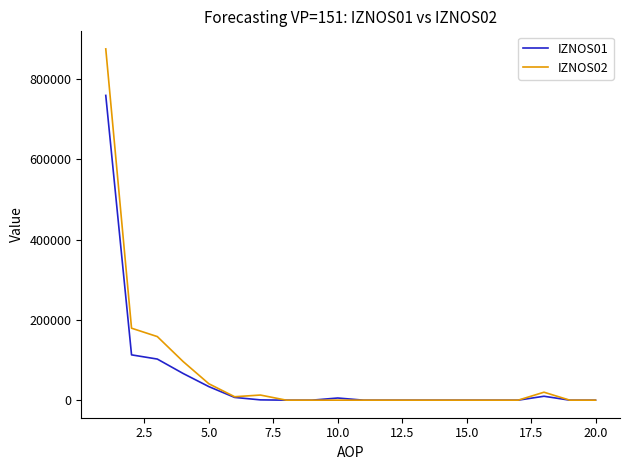

Rank the series by their maximum value, from highest to lowest.

IZNOS02, IZNOS01